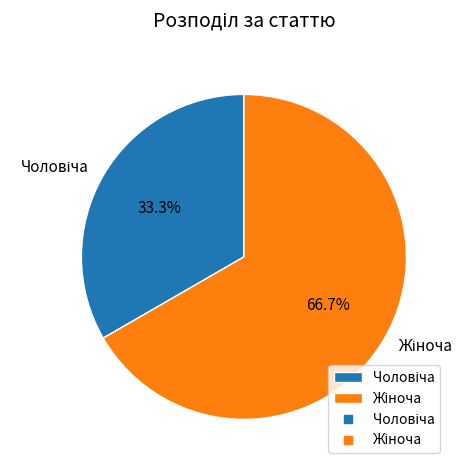

Count the number of slices in the pie.

2